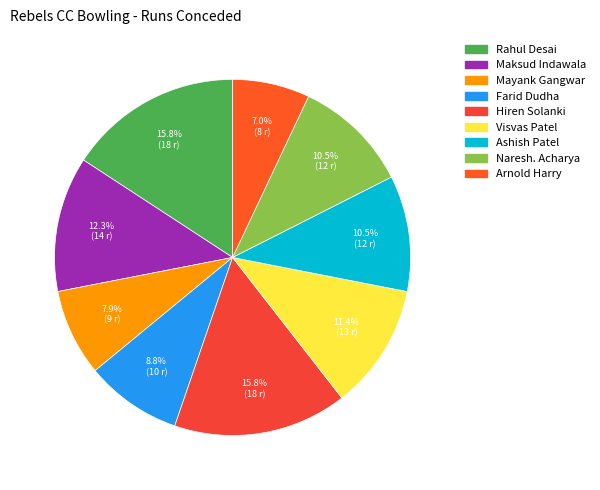

To the nearest percent, what is the average slice percentage?

11%